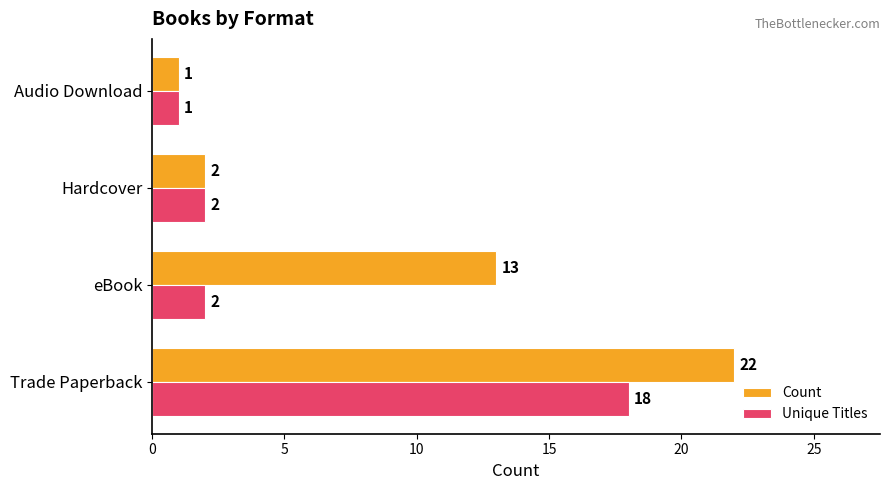

What is the difference between the second highest and second lowest values in the Count series?

11